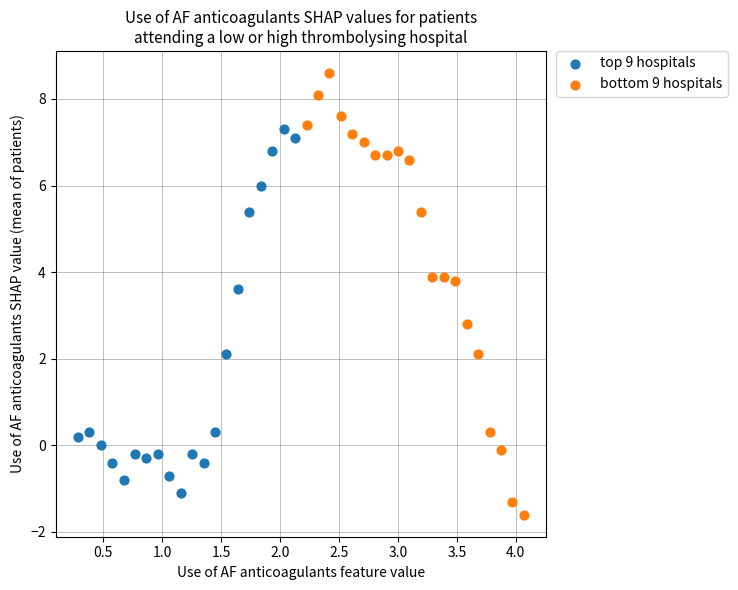

What are all the series names shown in the legend?

top 9 hospitals, bottom 9 hospitals